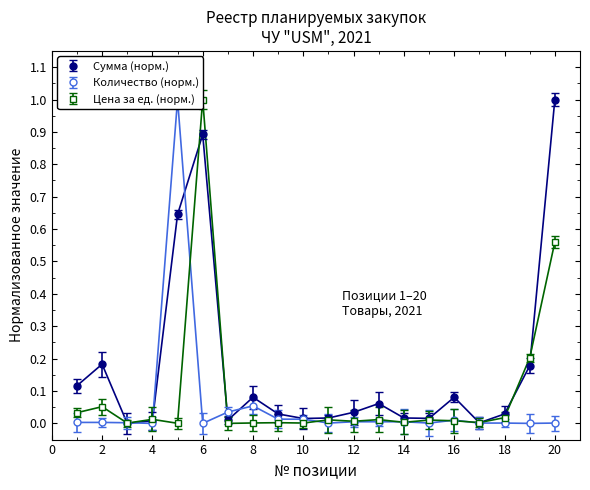

Reading left to right, extract all data points from this chart.

Сумма (тыс. тенге): 0.1	0.2	0.0	0.0	0.6	0.9	0.0	0.1	0.0	0.0	0.0	0.0	0.1	0.0	0.0	0.1	0.0	0.0	0.2	1.0
Количество: 0.0	0.0	0.0	0.0	1.0	0.0	0.0	0.1	0.0	0.0	0.0	0.0	0.0	0.0	0.0	0.0	0.0	0.0	0.0	0.0
Цена за единицу: 0.0	0.1	0.0	0.0	0.0	1.0	0.0	0.0	0.0	0.0	0.0	0.0	0.0	0.0	0.0	0.0	0.0	0.0	0.2	0.6